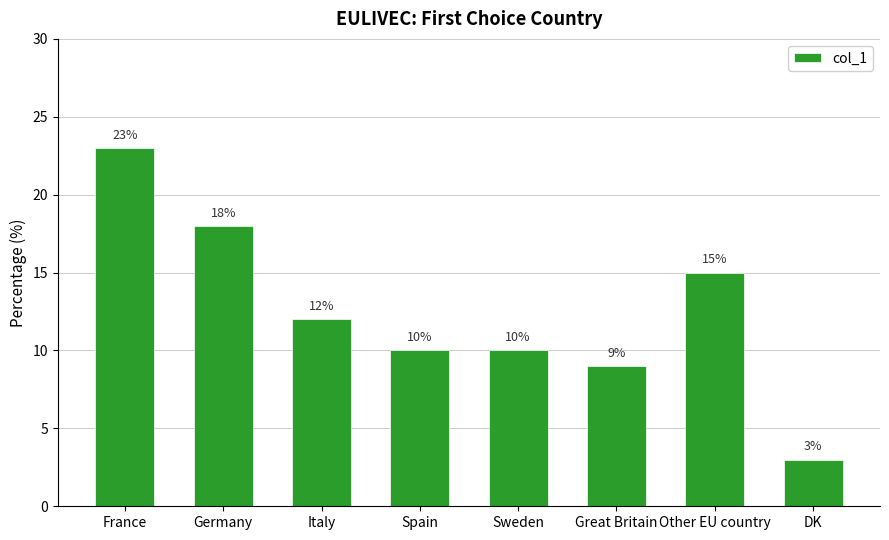

What position from the left is Sweden?

5